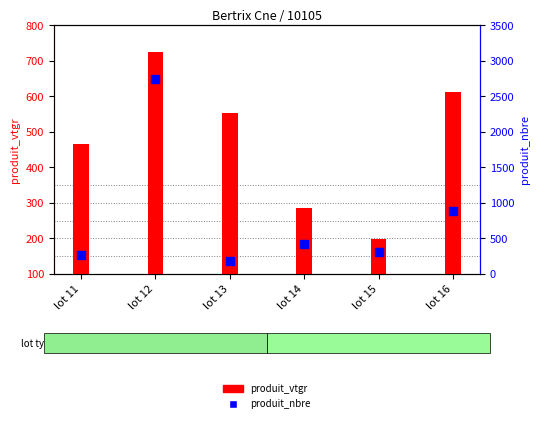

Is the value of produit_vtgr at lot 11 greater than the value of produit_nbre at lot 14?

Yes